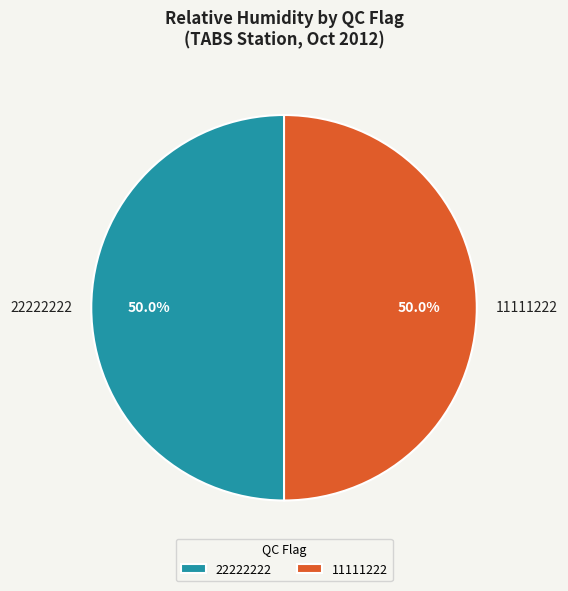

To the nearest percent, what is the difference between the largest and smallest slice percentages?

0%